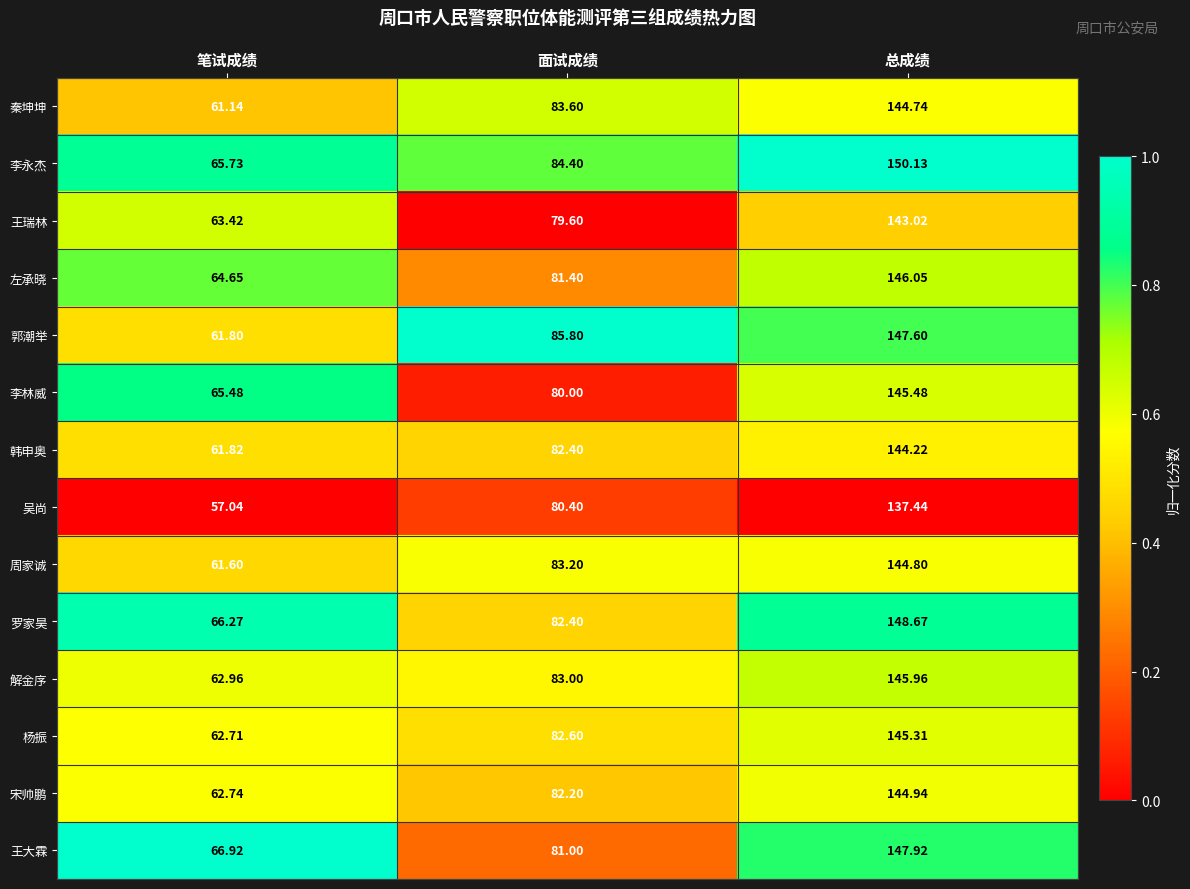

How many data points does each series have?

3